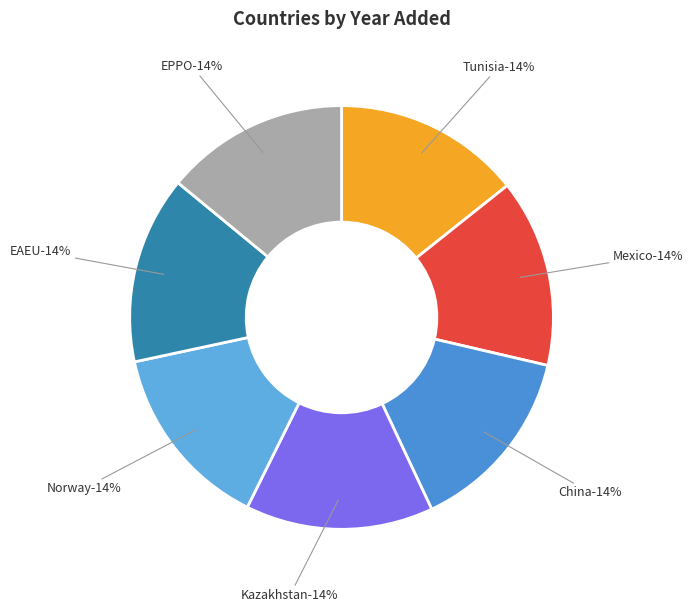

Which slice is the largest?

China